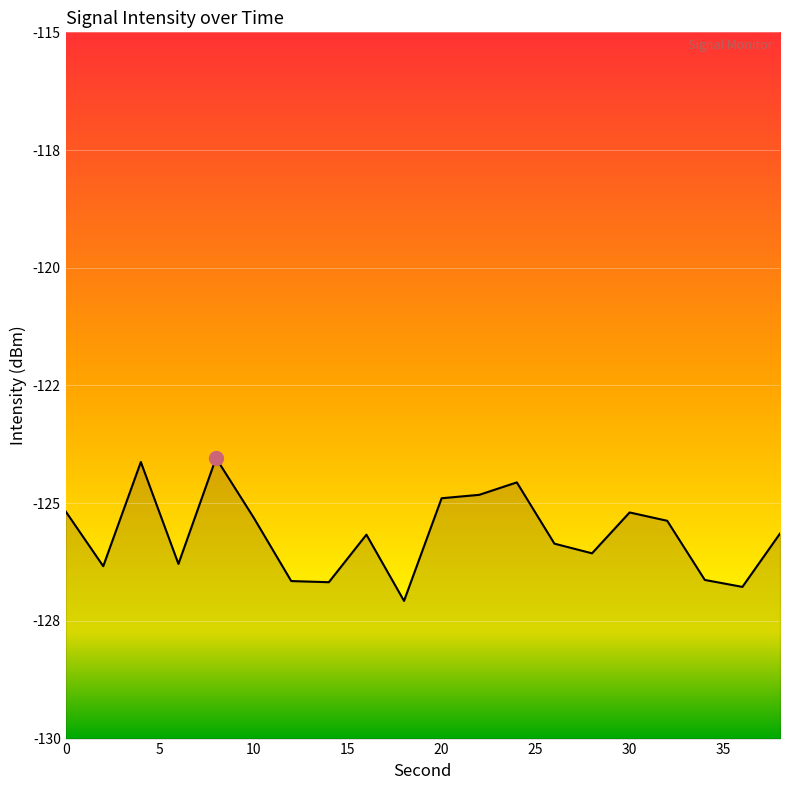

Count the number of data series in this chart.

1